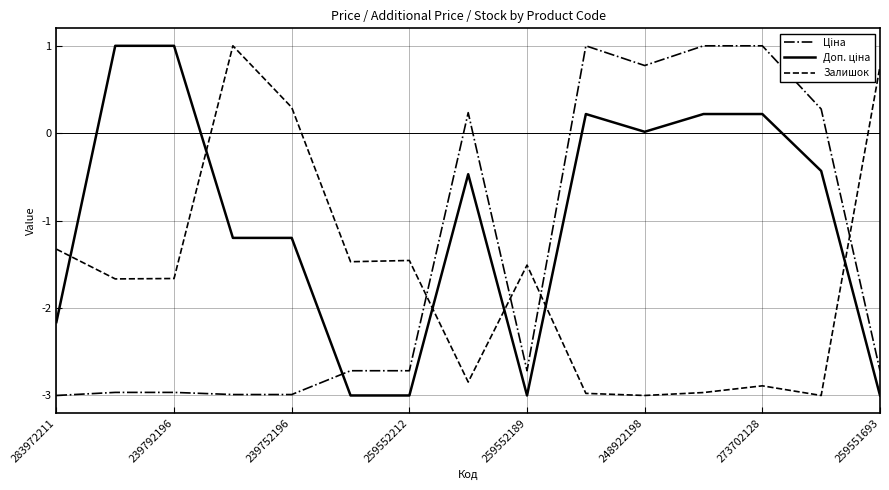

What is the lowest value of the Залишок series?

-3.0